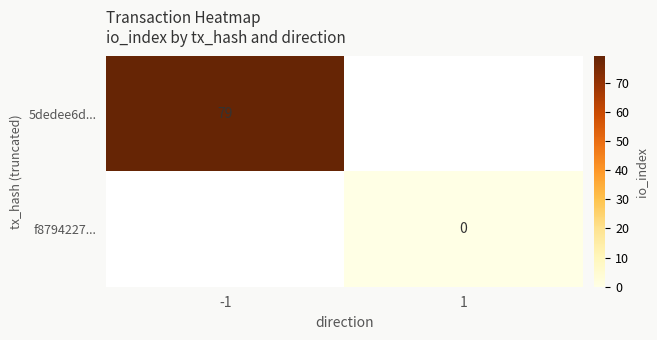

Is it true that 5dedee6d... equals 114 at -1?

False